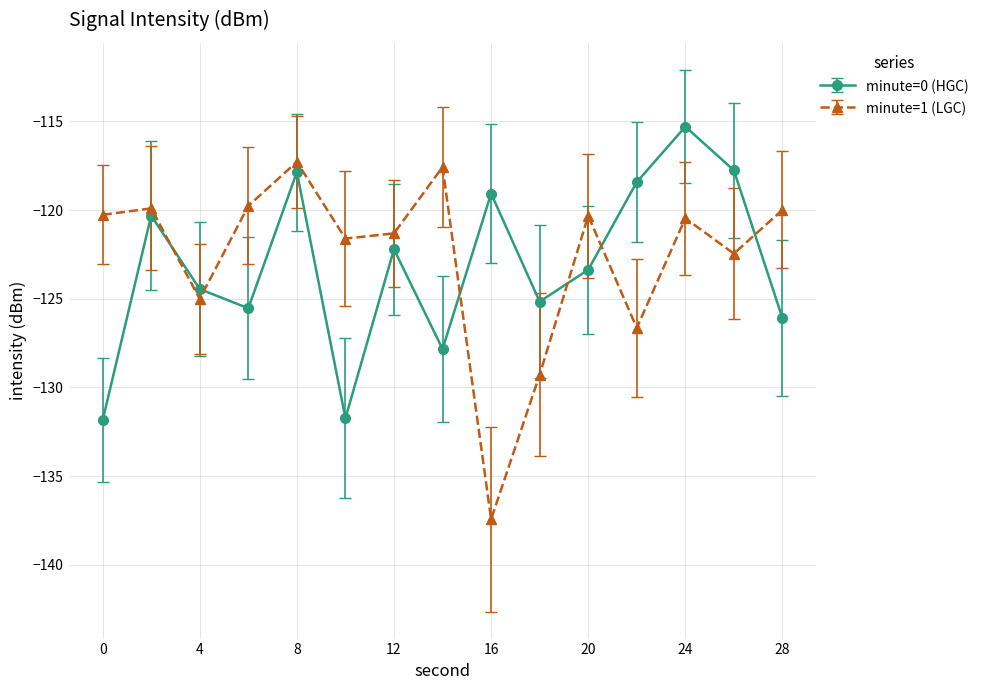

List the series in order of their peak value, lowest first.

minute=1 (LGC), minute=0 (HGC)